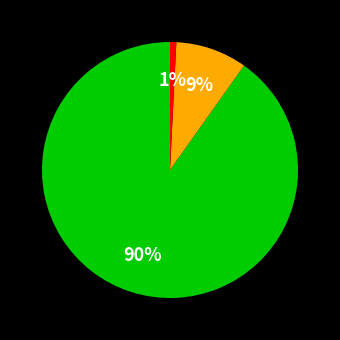

Does any single category account for the majority?

Yes